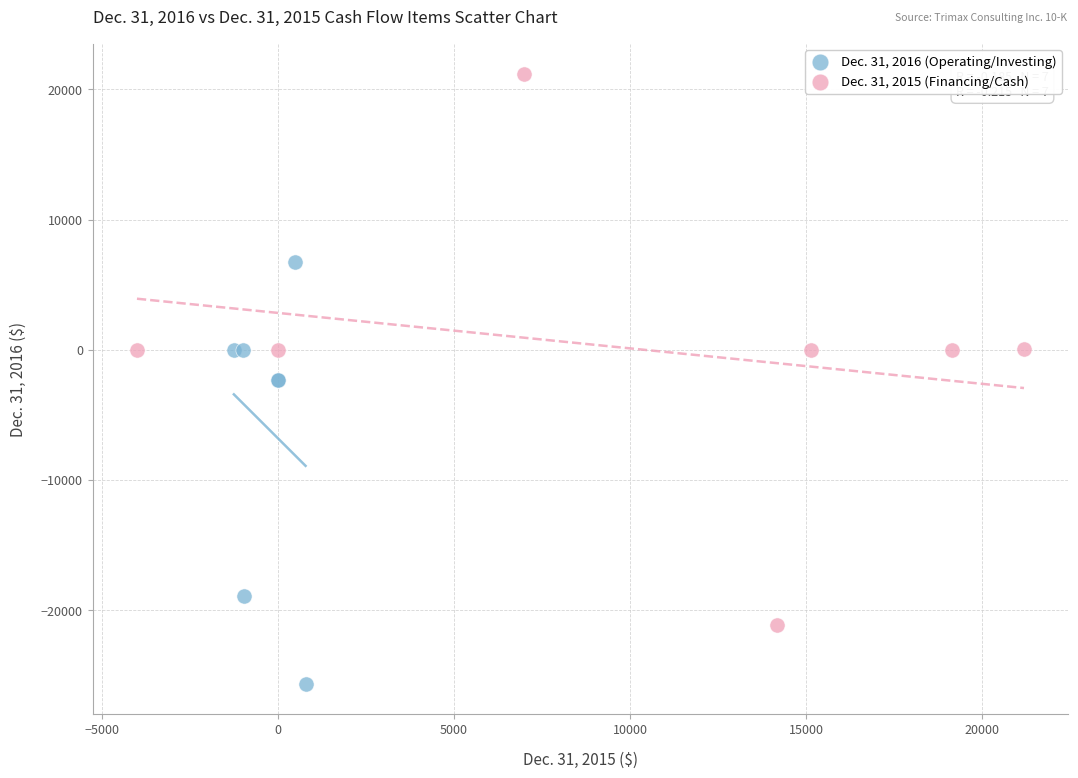

Which series reaches the maximum Y coordinate?

Dec. 31, 2015 (Financing/Cash)